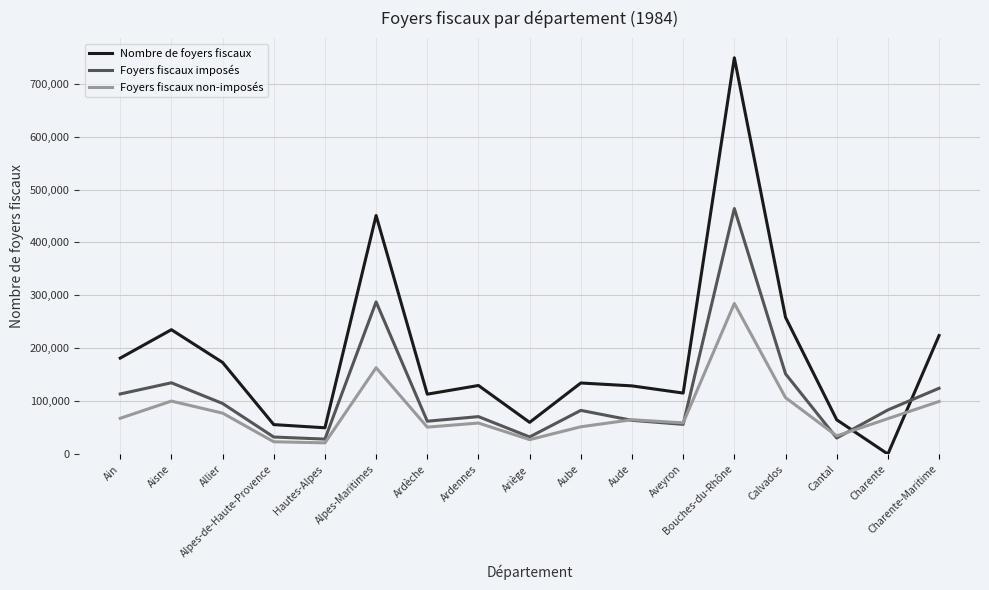

Where is the first local maximum for Nombre de foyers fiscaux?

Aisne